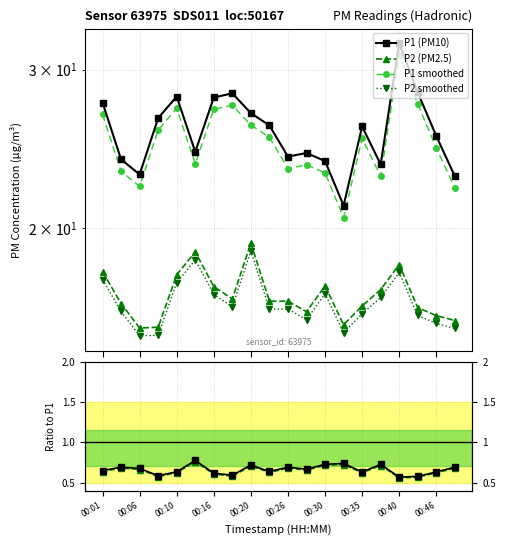

Count the P2/P1 values in the range 0 to 1.

20